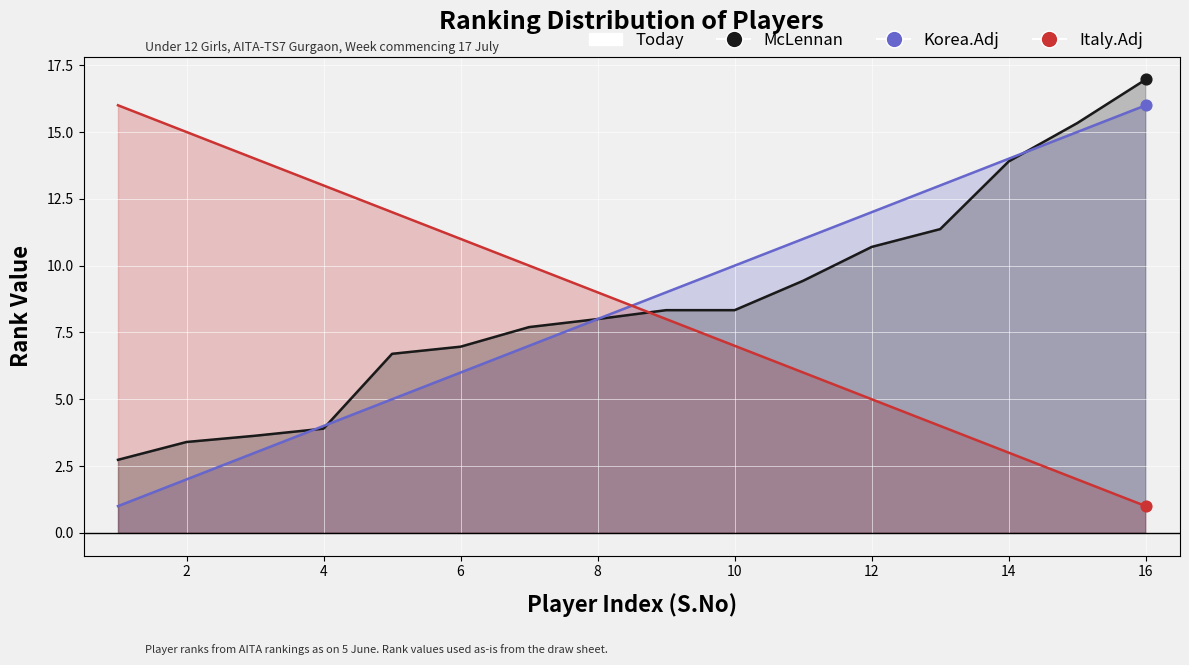

What are all the series names shown in the legend?

McLennan, Korea.Adj, Italy.Adj